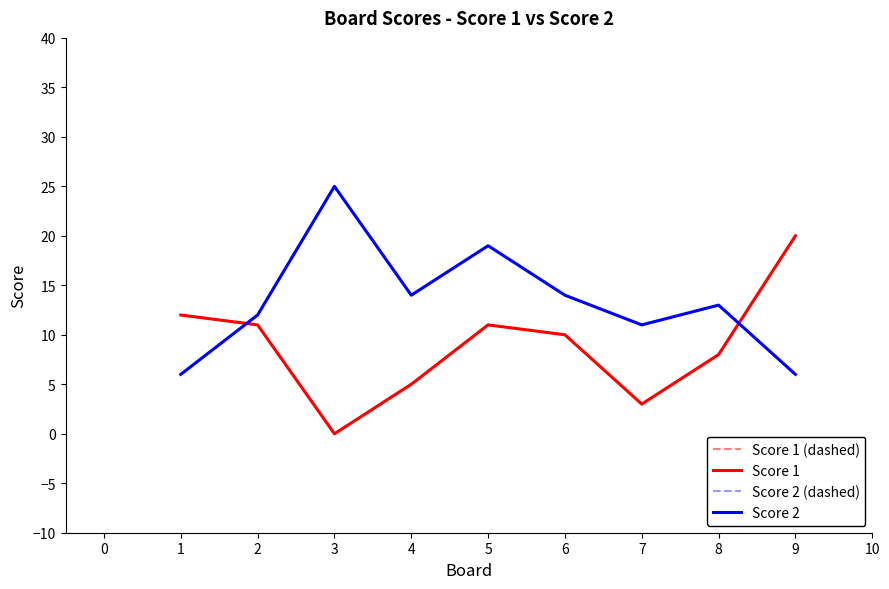

True or false: Score 2 (dashed) has a value of 8 at 6.

False